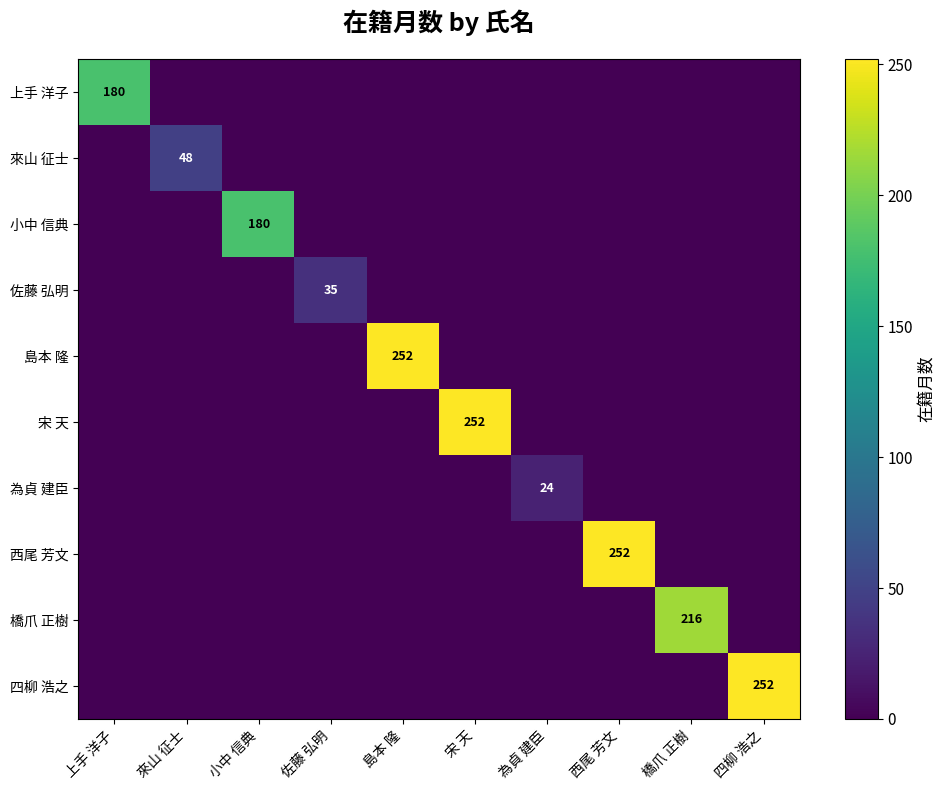

At 佐藤 弘明, list the series in order from largest to smallest.

佐藤 弘明, 上手 洋子, 來山 征士, 小中 信典, 島本 隆, 宋 天, 為貞 建臣, 西尾 芳文, 橋爪 正樹, 四柳 浩之